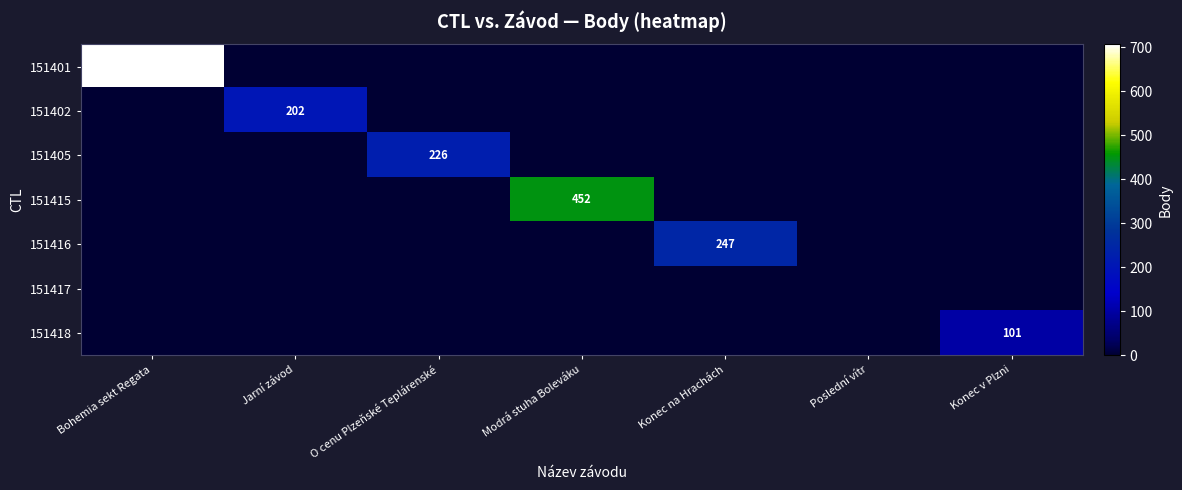

How many values in 151416 are above zero?

1